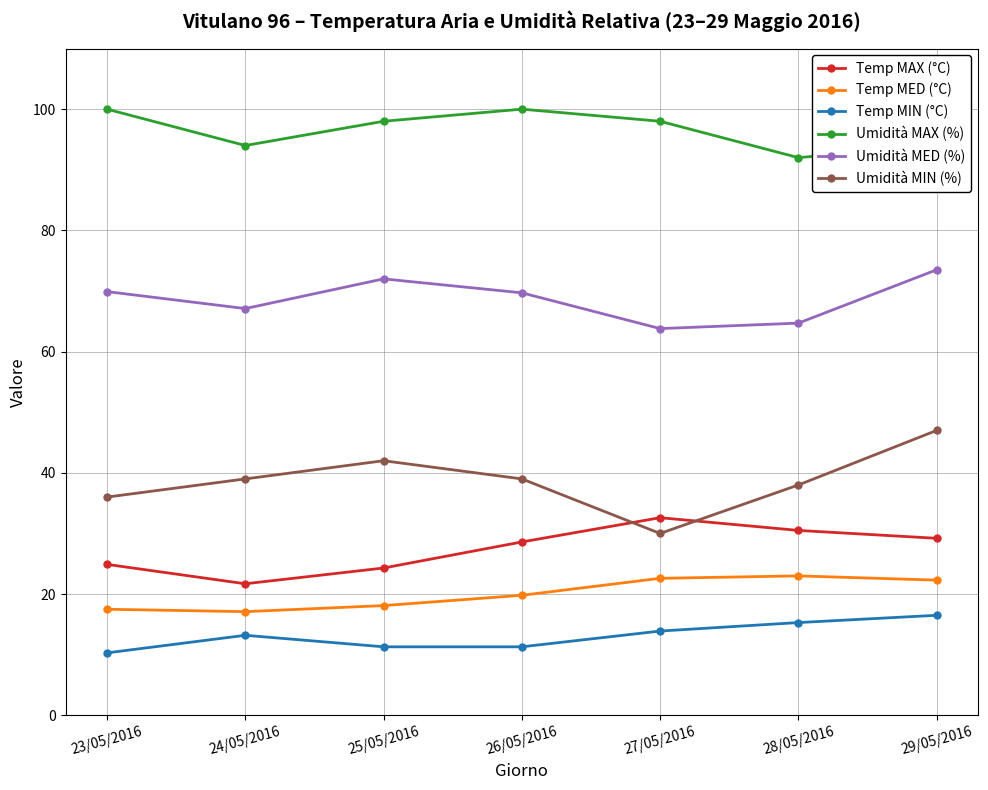

What is the smallest value displayed?

10.3